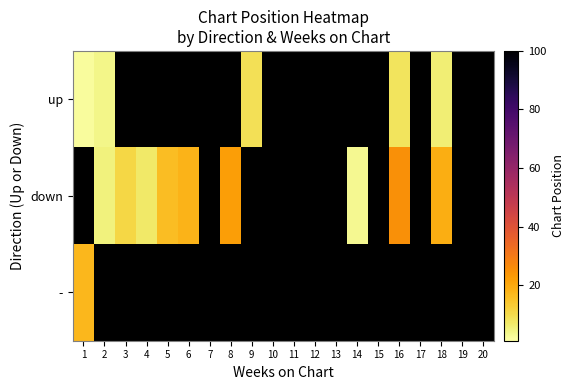

At which label is up closest to 5?

2